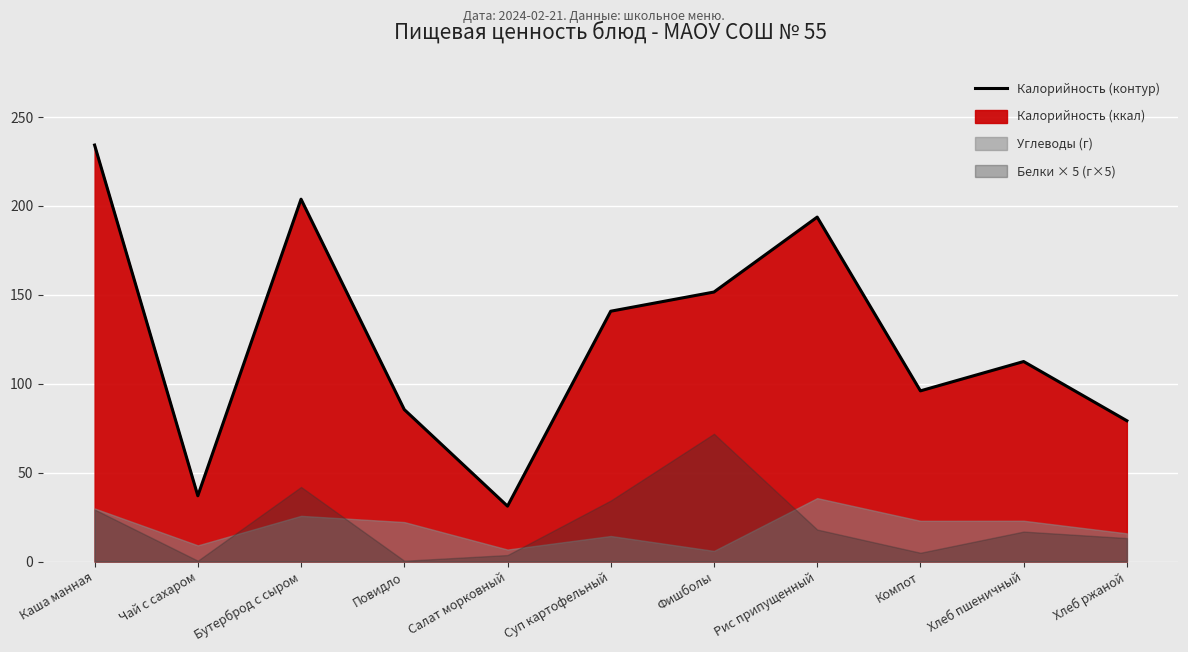

What is the label of the 1st point from the right?

Хлеб ржаной